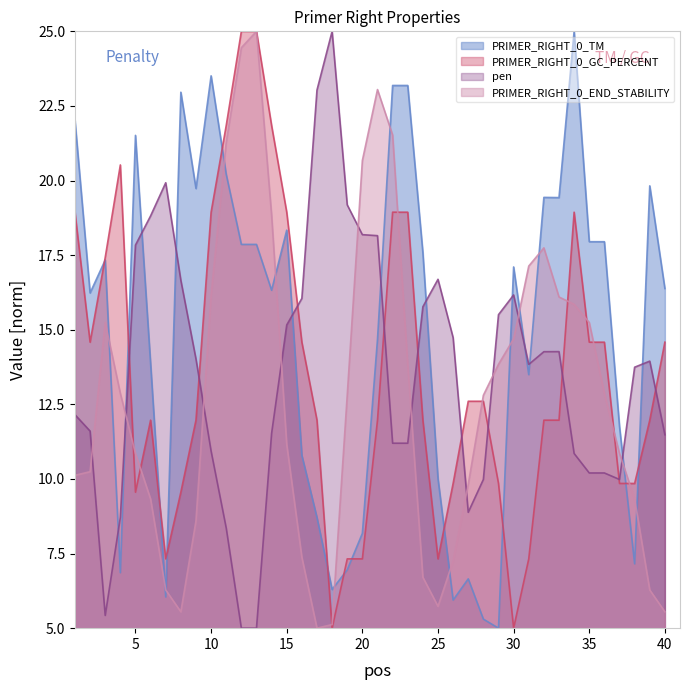

Rank the series at 25 from lowest to highest value.

PRIMER_RIGHT_0_END_STABILITY, PRIMER_RIGHT_0_GC_PERCENT, PRIMER_RIGHT_0_TM, pen